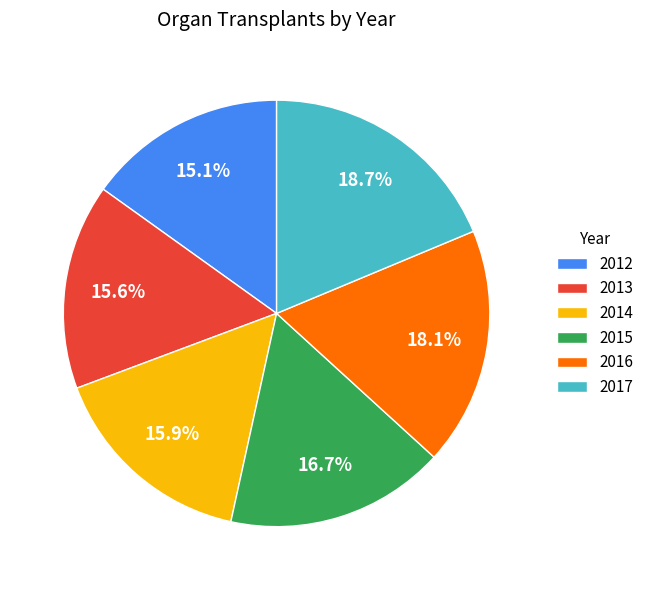

What is the largest slice in the pie chart?

2017